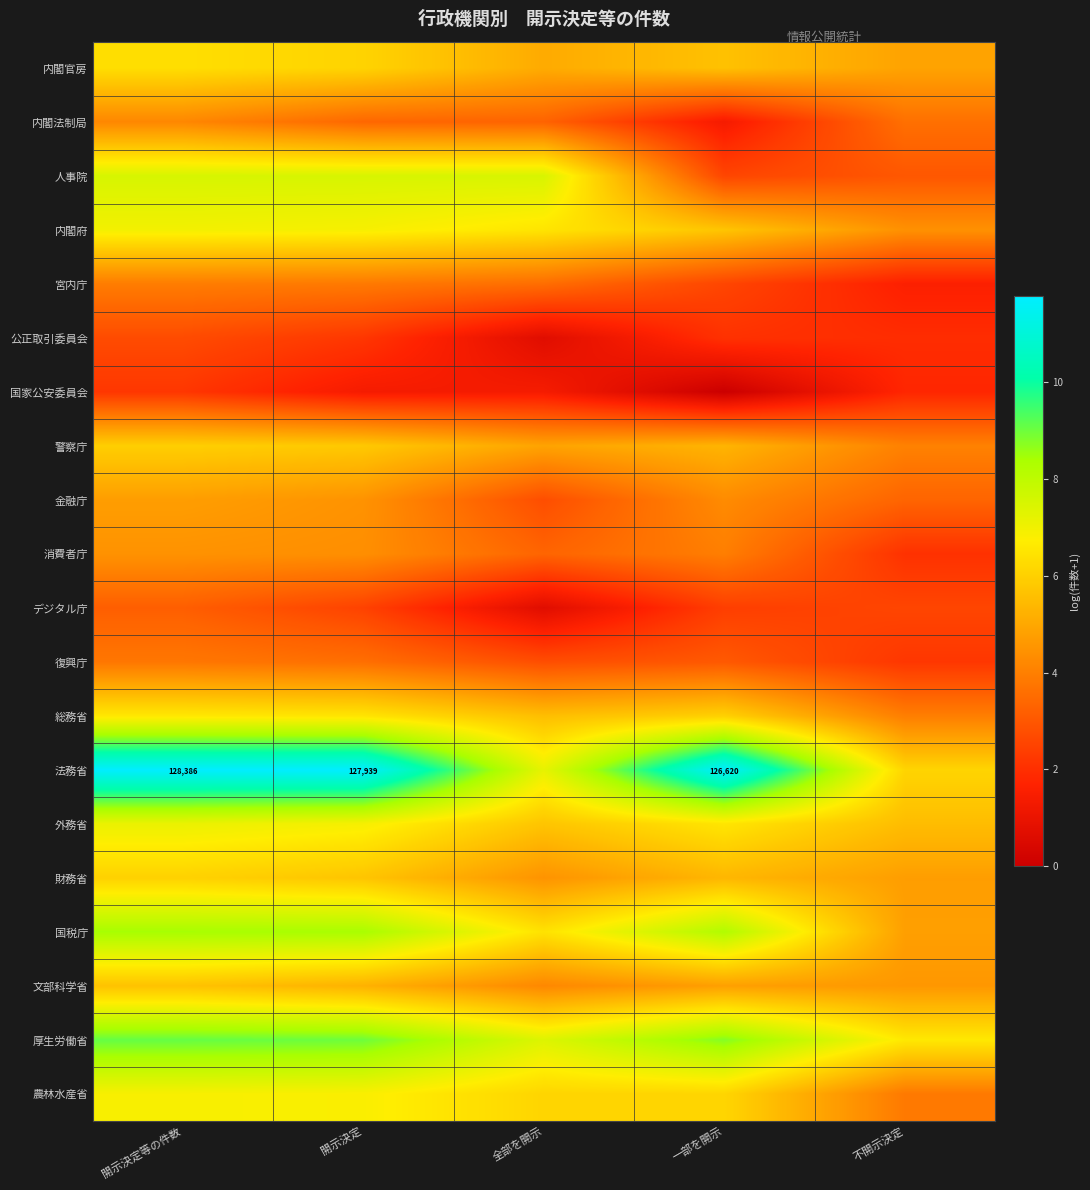

Which series has the largest total across all categories?

法務省